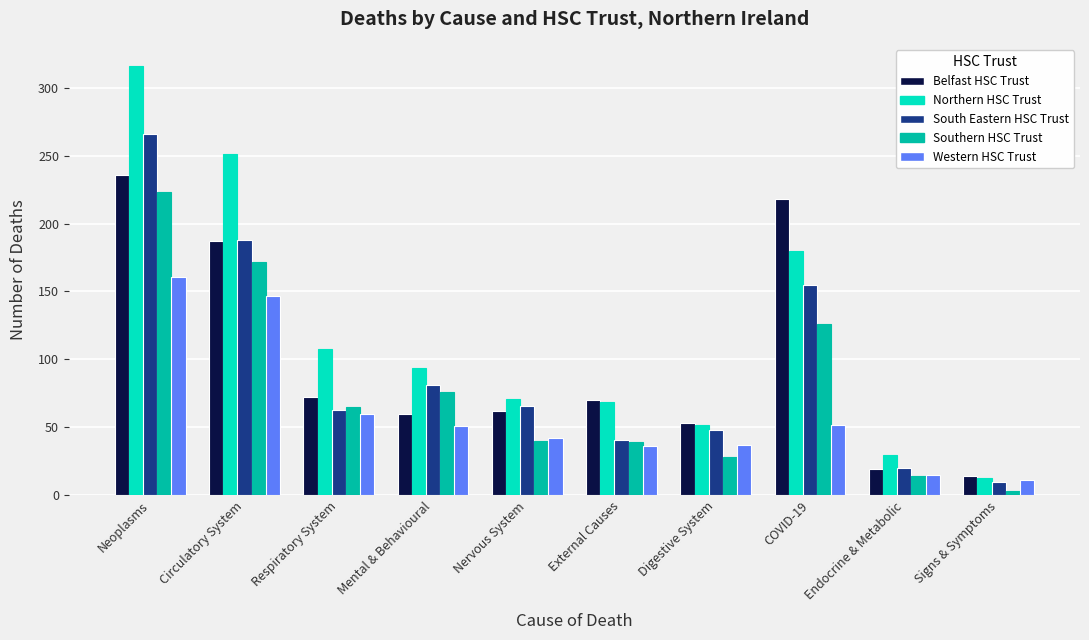

Which series has the largest total across all categories?

Northern HSC Trust